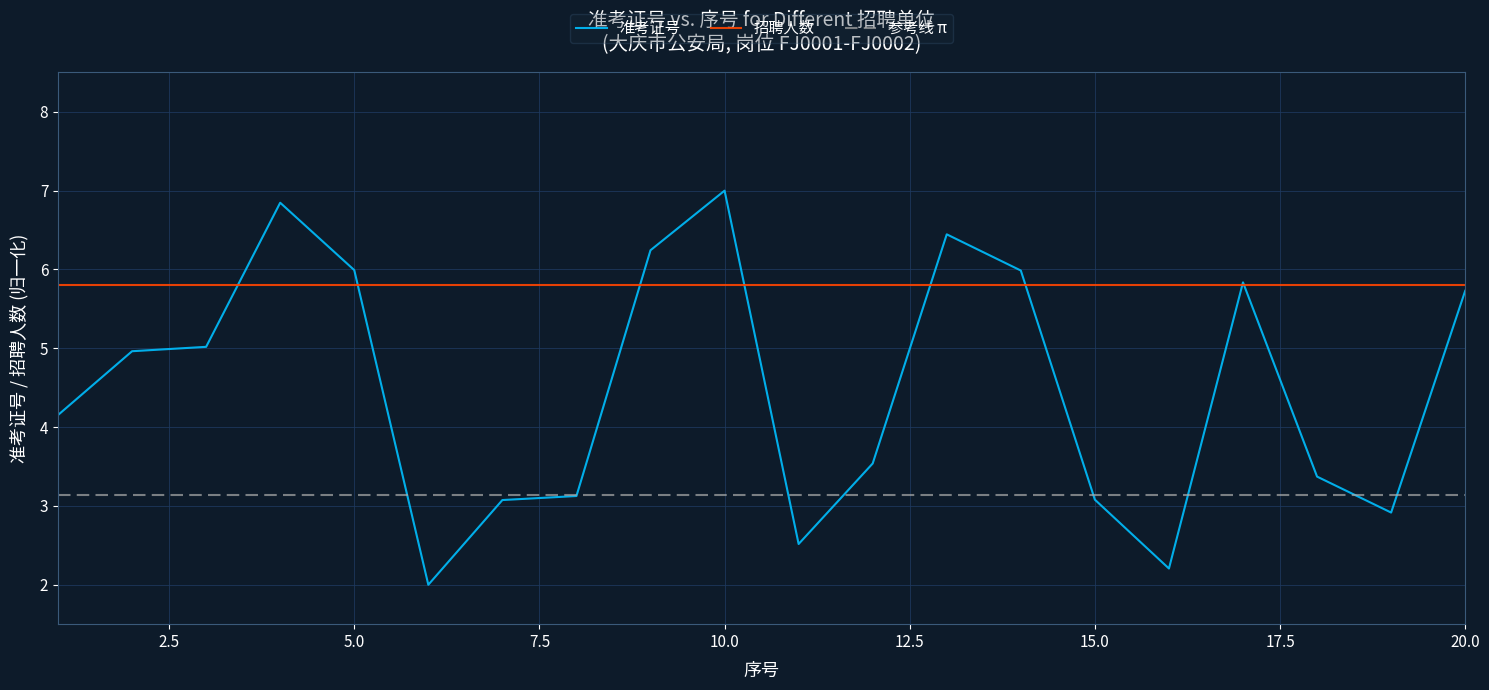

Read the value at 13.

6.4